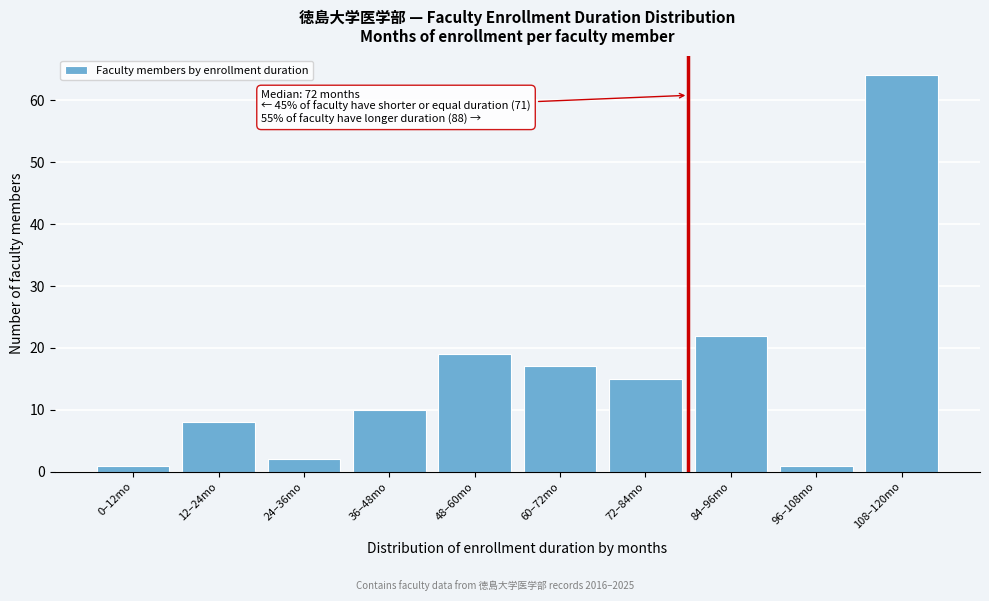

Reading left to right, list all the values displayed in this chart.

0–12mo=1	12–24mo=8	24–36mo=2	36–48mo=10	48–60mo=19	60–72mo=17	72–84mo=15	84–96mo=22	96–108mo=1	108–120mo=64